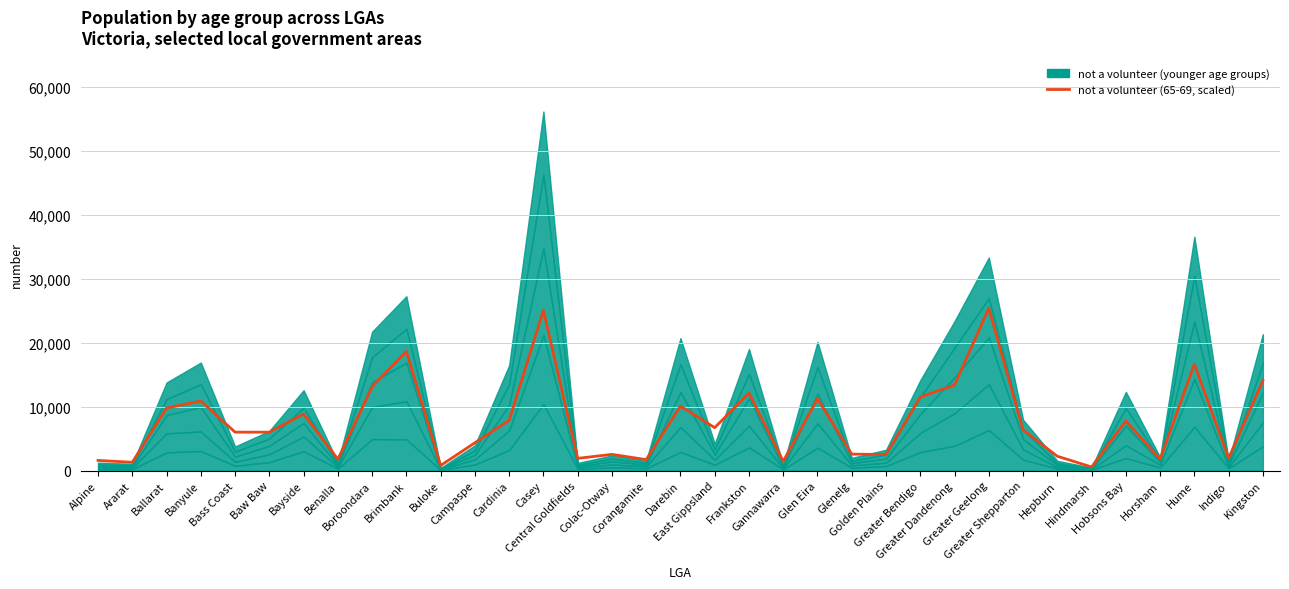

What is the smallest value displayed?

562.5